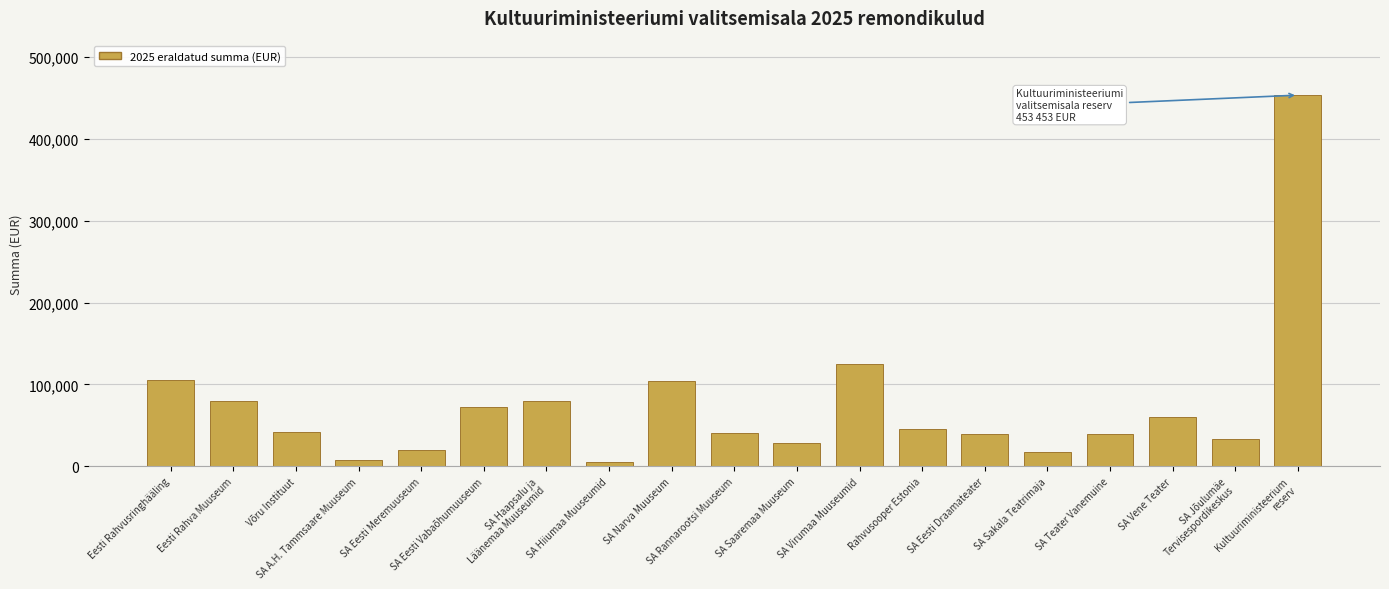

What is the greatest value displayed?

453453